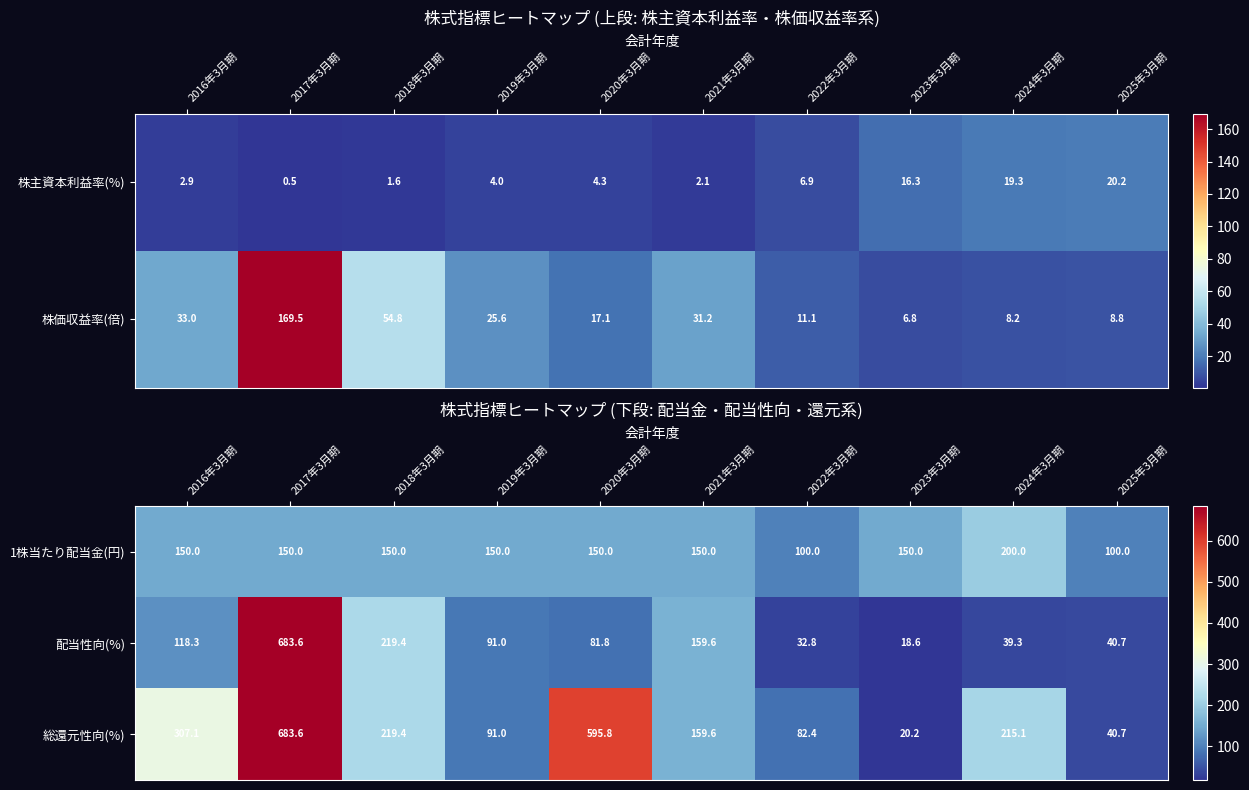

What is the maximum value shown in the chart?

683.6